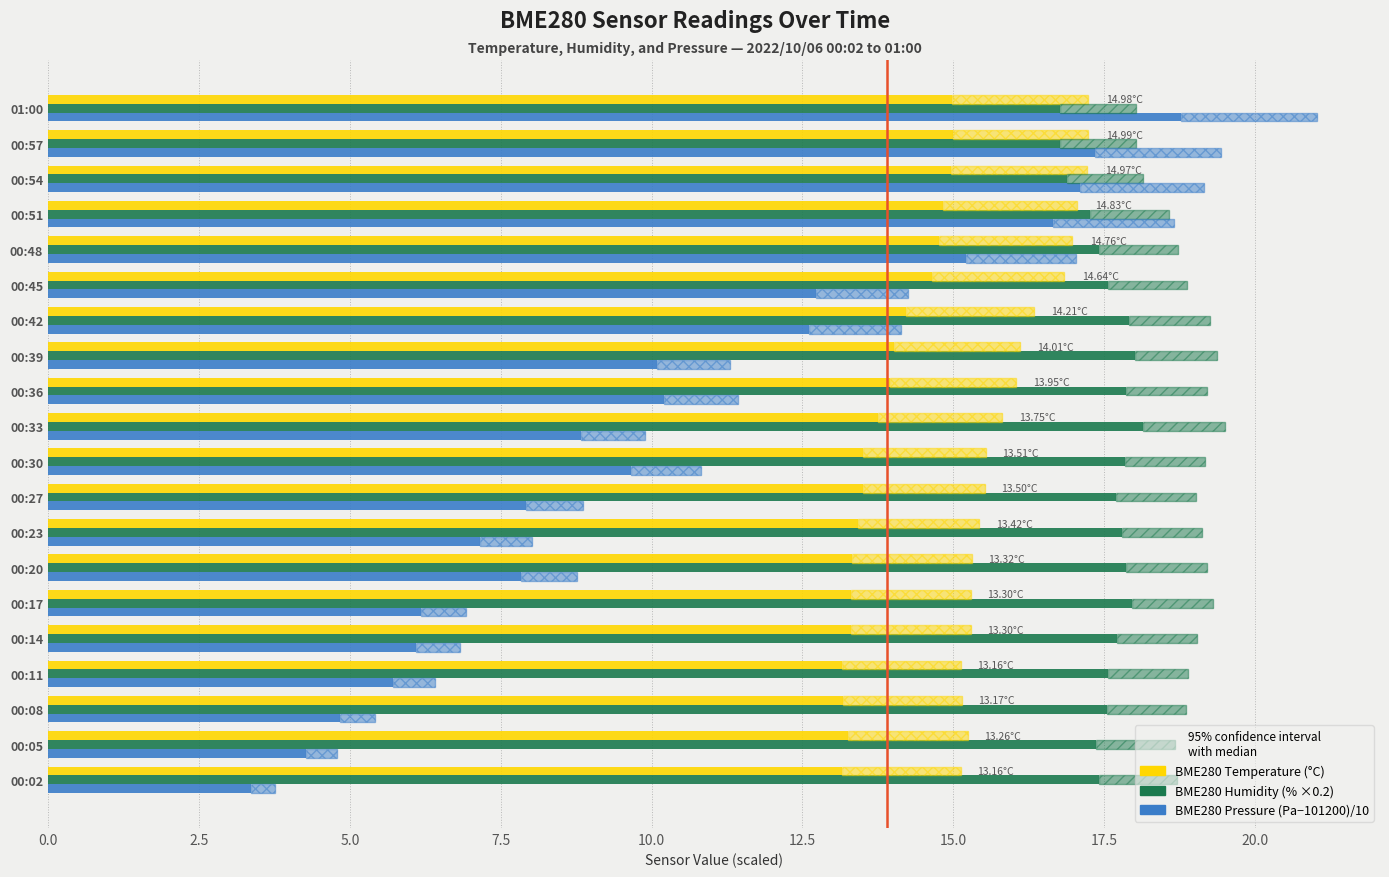

Which series has the widest spread of values?

BME280 Pressure (Pa−101200)/10